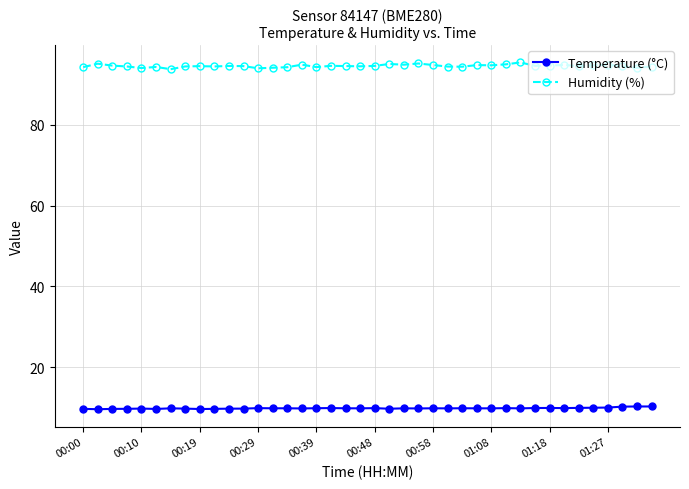

What is the maximum value for Humidity (%)?

95.4